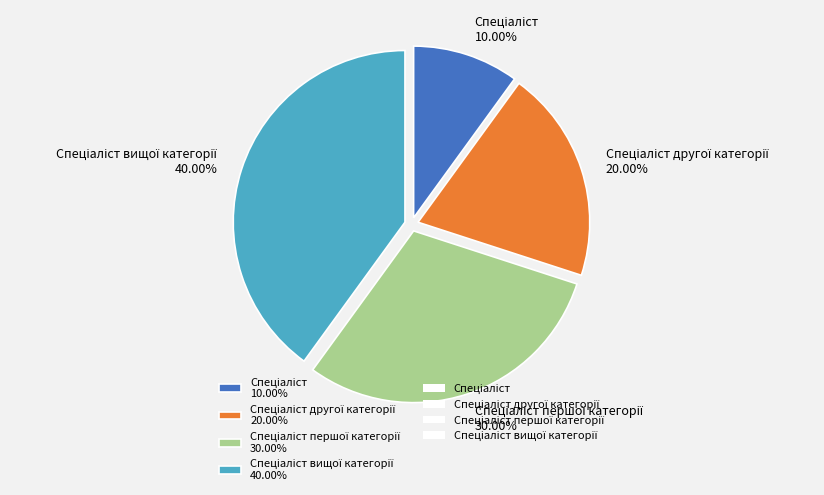

Does any single category account for the majority?

No